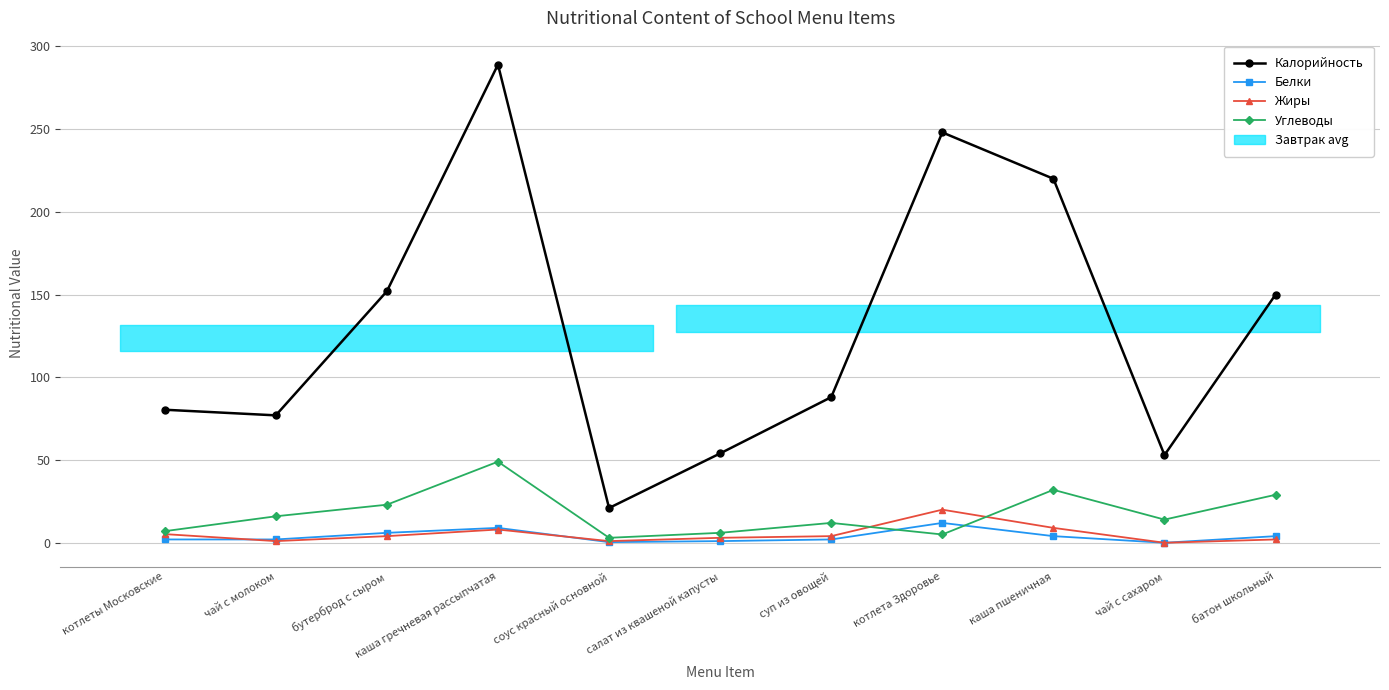

At which label does Жиры reach its minimum?

чай с сахаром